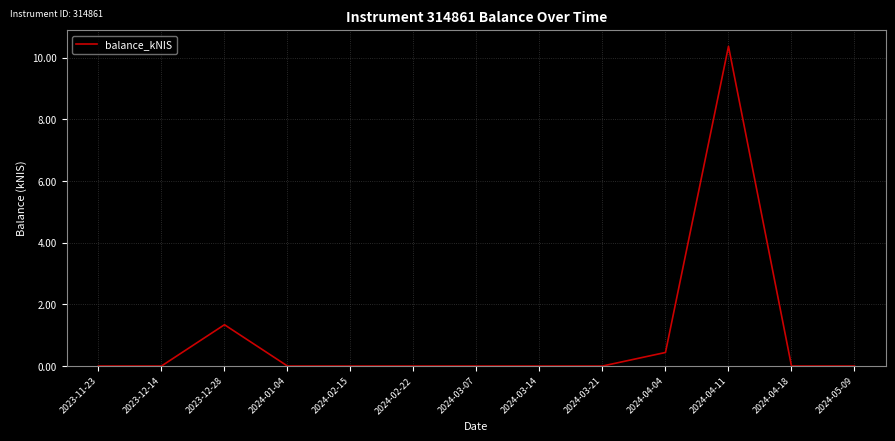

Count the number of data series in this chart.

1